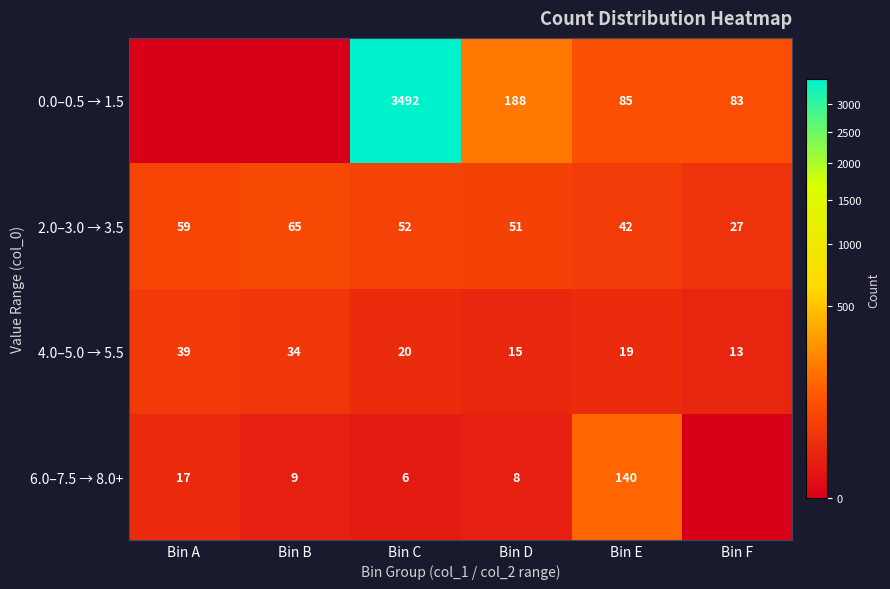

Which category has the highest value across all series?

Bin C